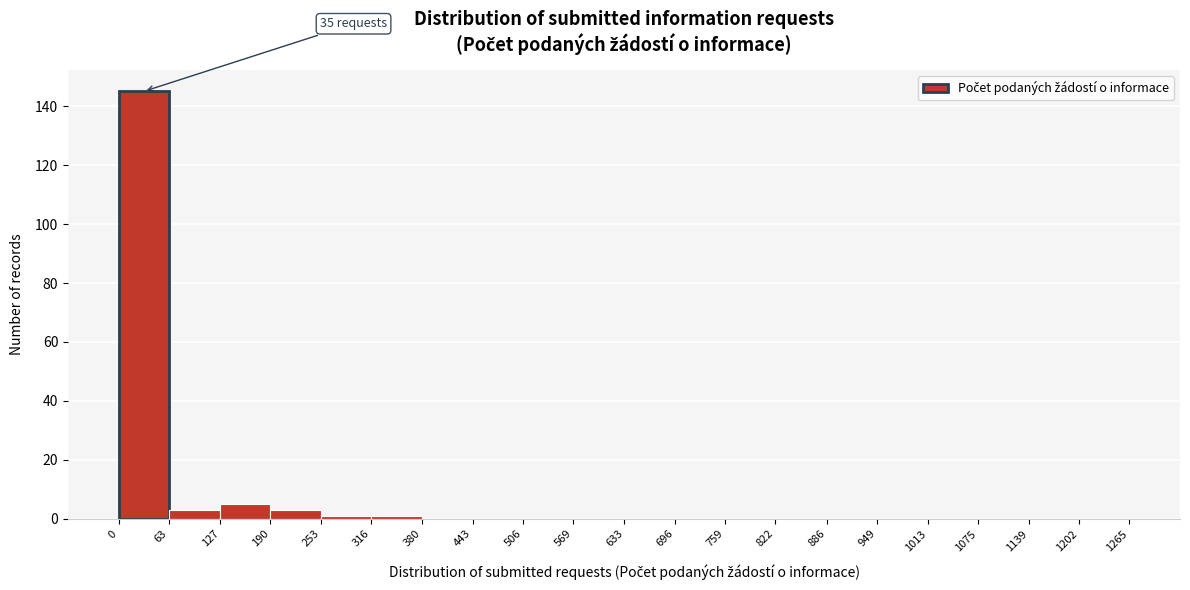

Which range on the x-axis has the tallest bar?

0 to 63